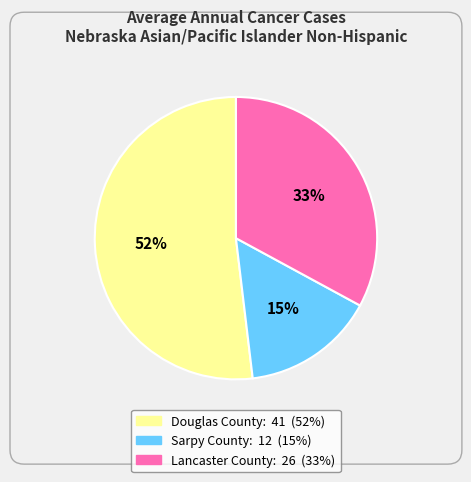

Approximately how many times larger is the value at Douglas County compared to Lancaster County?

1.6